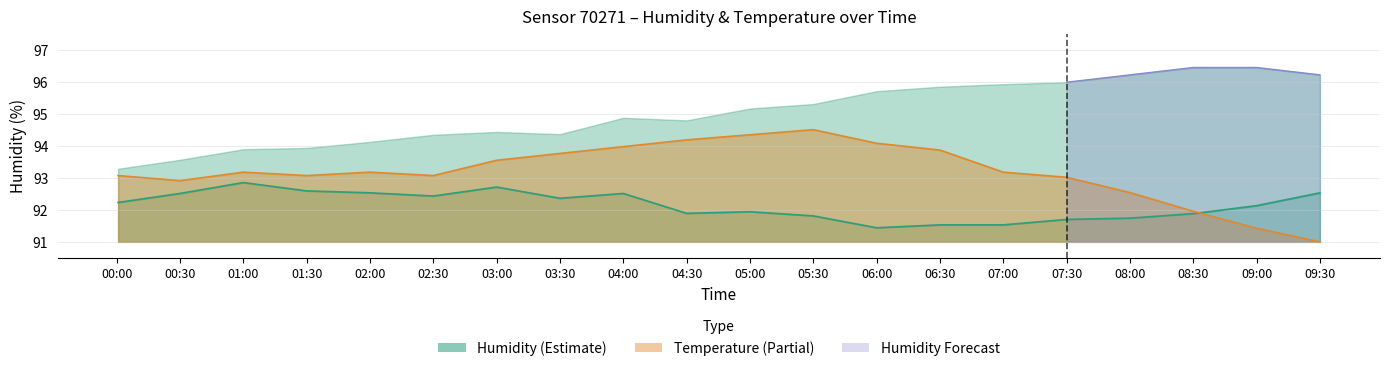

What value does the temperature series have at 09:00?

91.4